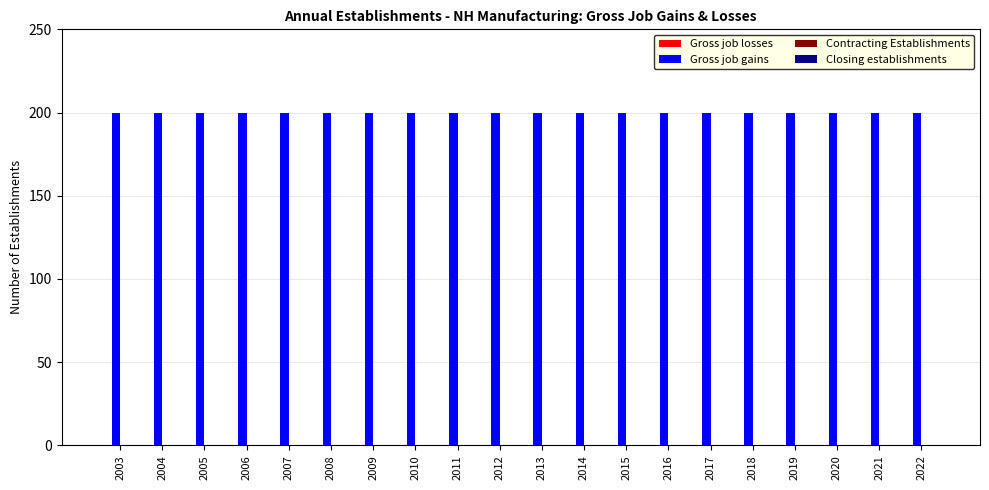

Reading right to left, list all the values displayed in this chart.

Gross job losses: 0	0	0	0	0	0	0	0	0	0	0	0	0	0	0	0	0	0	0	0
Gross job gains: 200	200	200	200	200	200	200	200	200	200	200	200	200	200	200	200	200	200	200	200
Contracting Establishments: 0	0	0	0	0	0	0	0	0	0	0	0	0	0	0	0	0	0	0	0
Closing establishments: 0	0	0	0	0	0	0	0	0	0	0	0	0	0	0	0	0	0	0	0